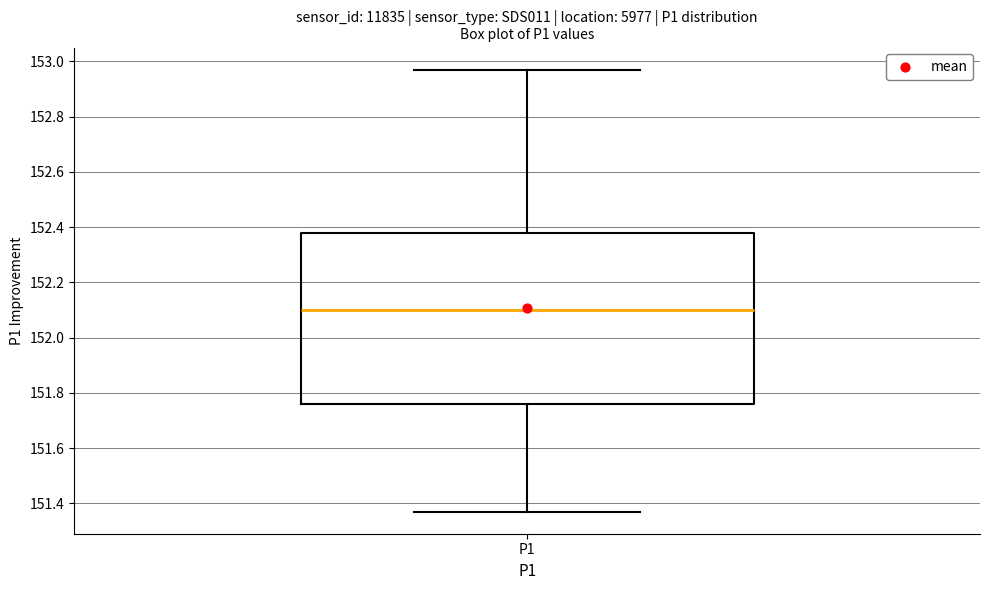

Transcribe this box plot: give where the median line is, the range the box spans, and where the two whiskers end, as read against the y-axis. The values are not printed on the chart, so give them approximately, as read against the axis.

median 152.10, box 151.76 to 152.38, whiskers 151.38 to 152.98